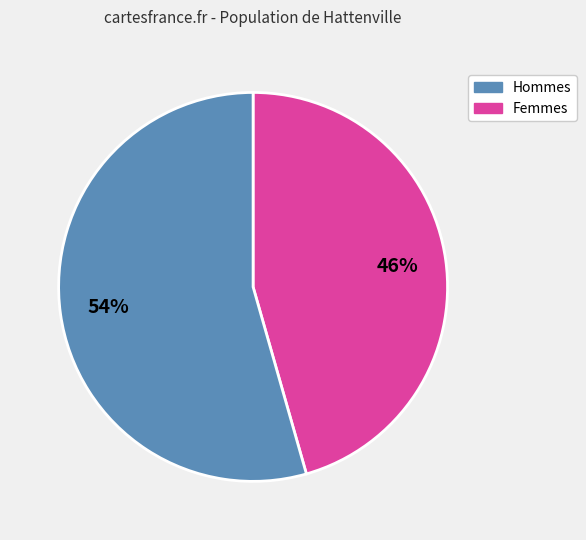

To the nearest percent, what is the average slice percentage?

50%